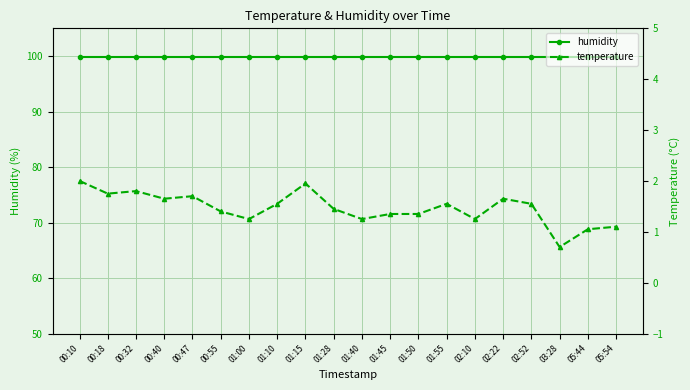

True or false: temperature and humidity intersect in this chart.

False